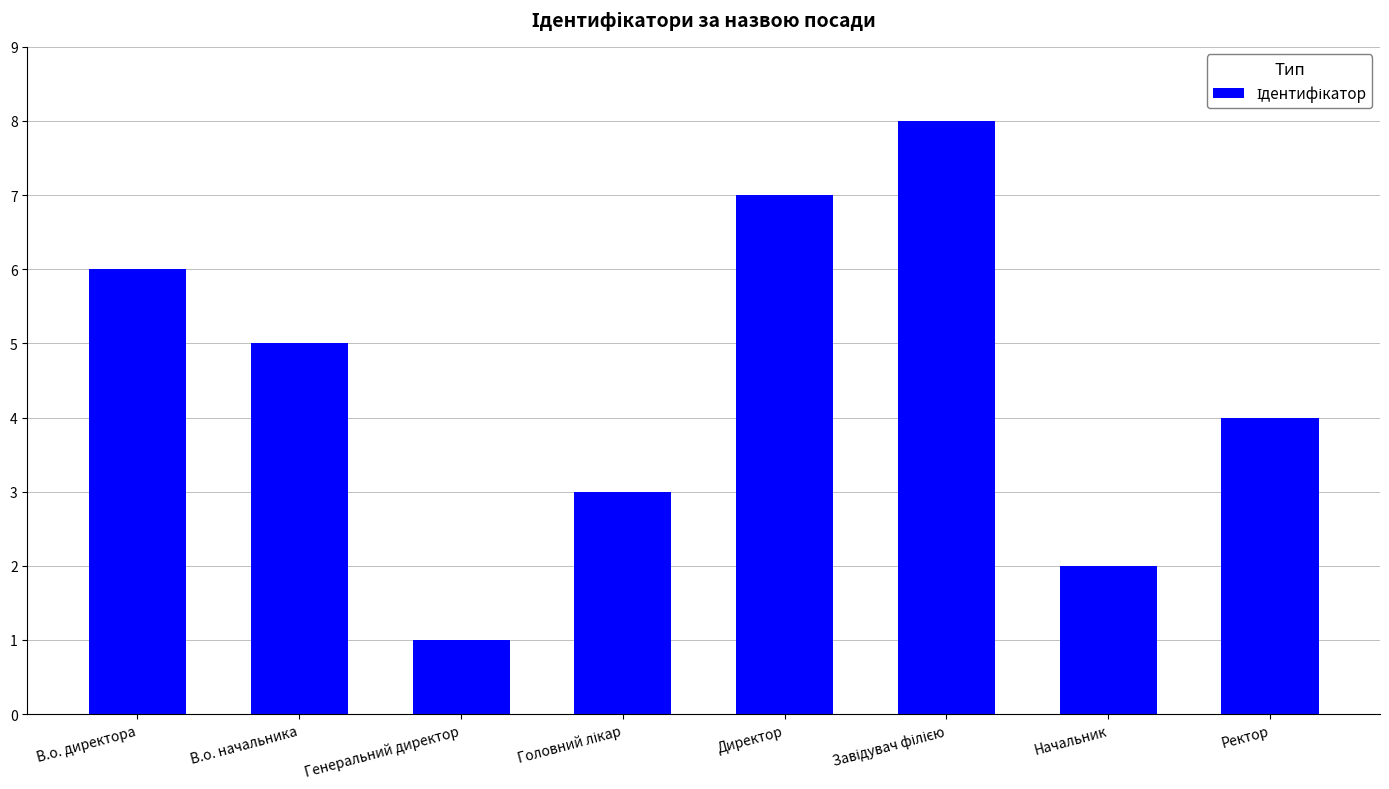

What is the change in value from Директор to Начальник?

-5